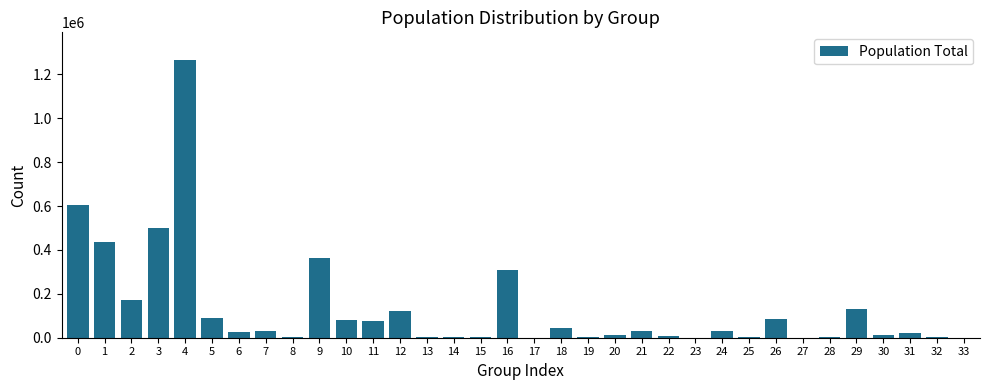

What is the sum of all values?

4474442